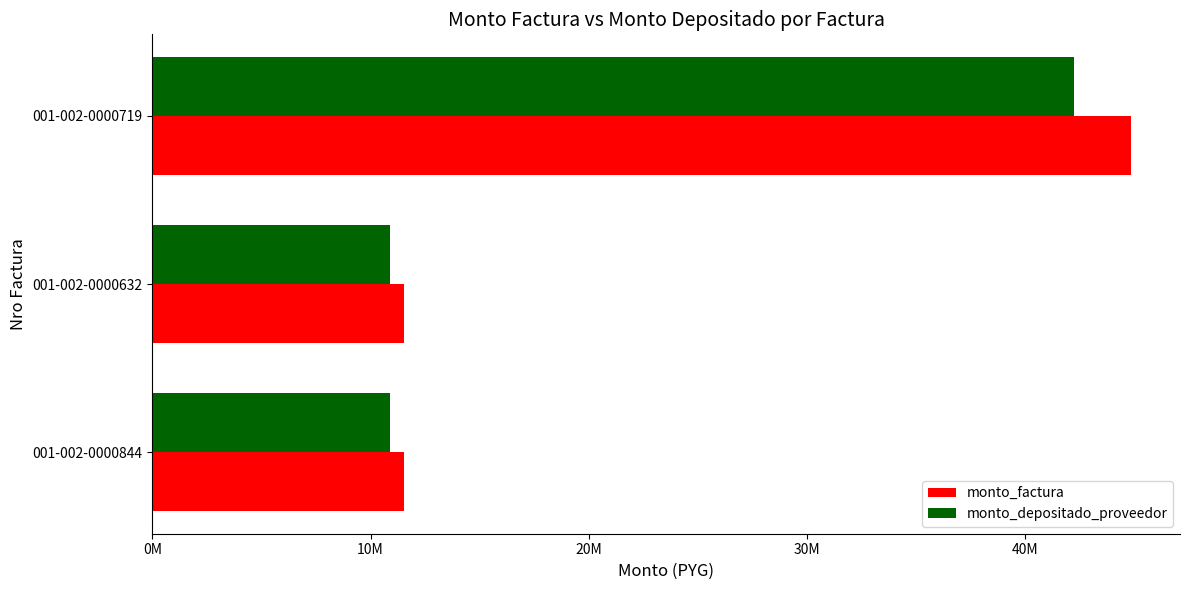

What is the label of the 2nd bar from the right?

001-002-0000632